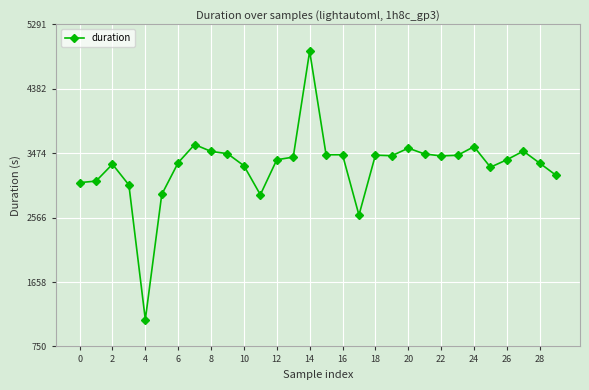

What is the value of the 10th point from the left?

3468.7